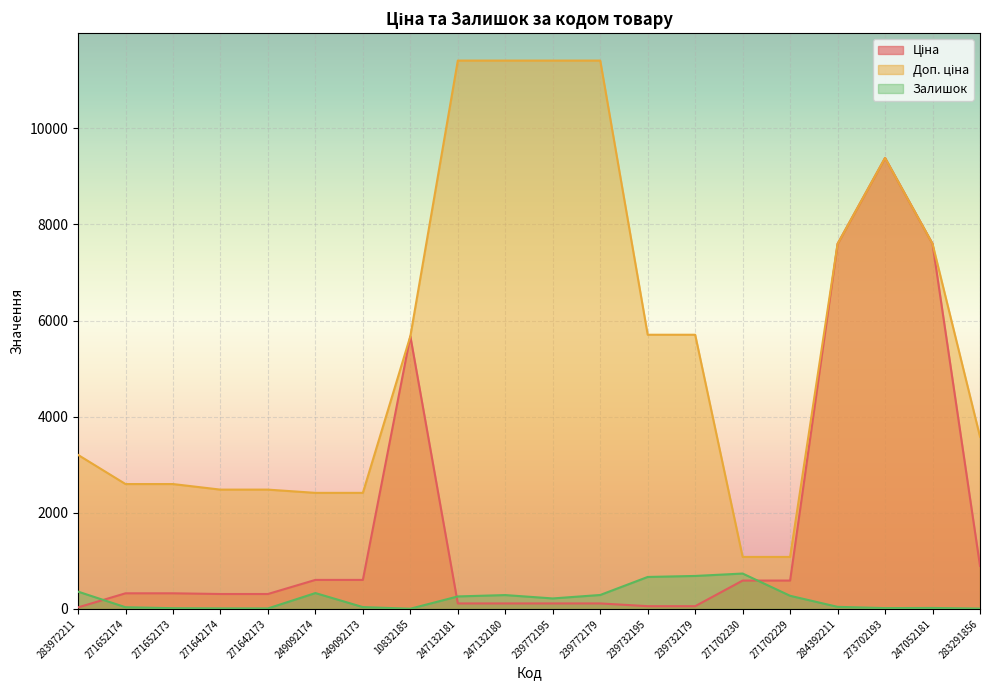

What is the total value across all series at 239732195?

6427.1